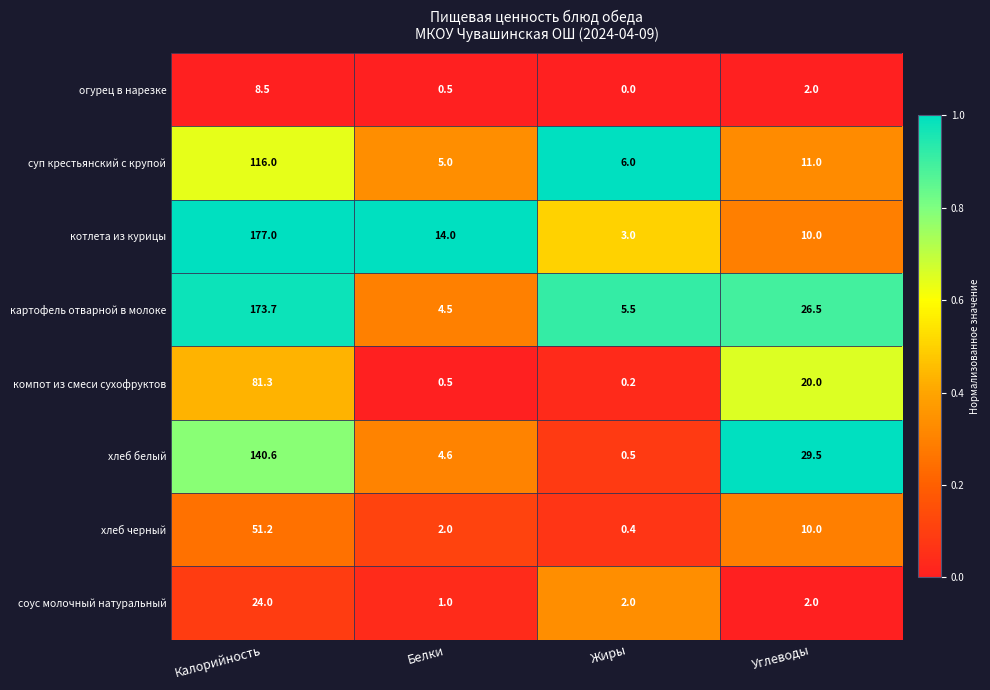

Where is суп крестьянский с крупой nearest to the value 60?

Углеводы